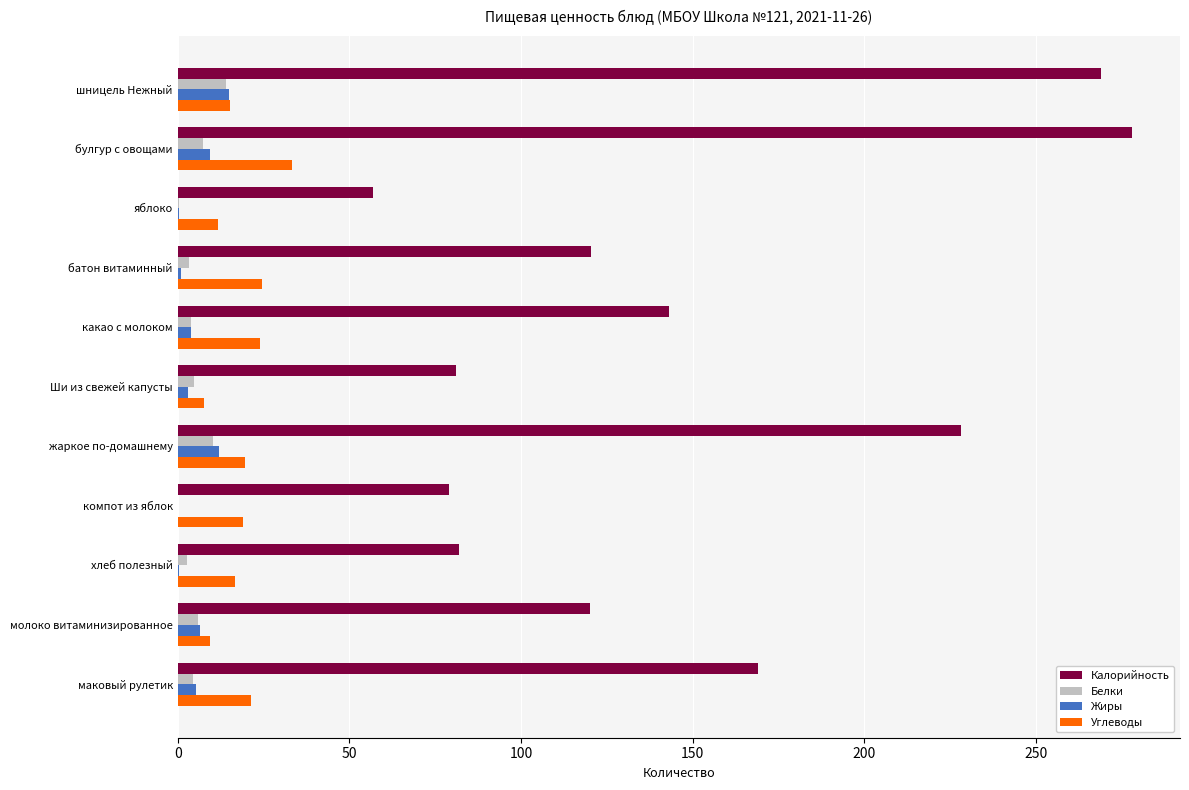

At which label does Углеводы reach its peak?

булгур с овощами